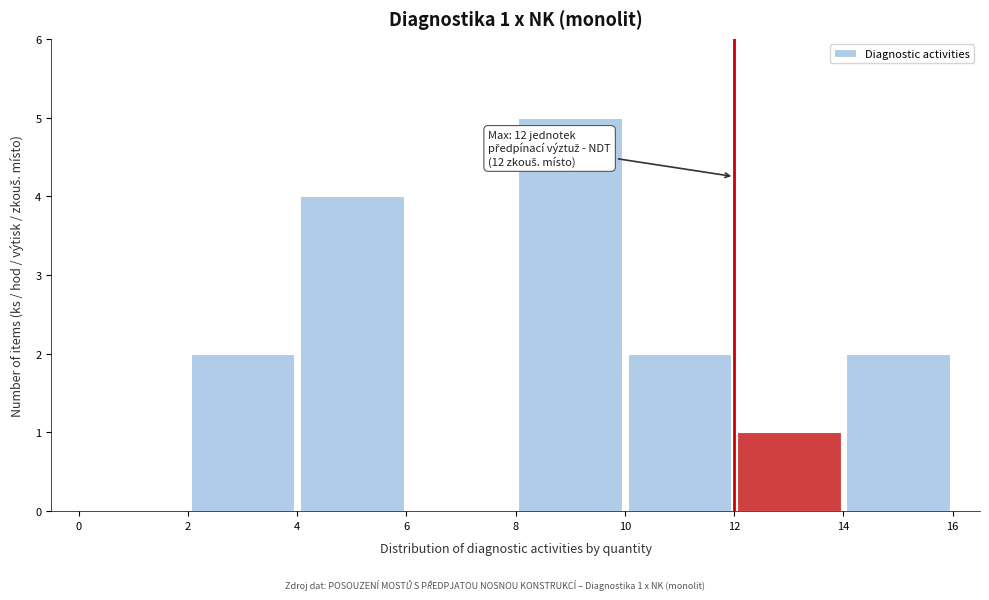

Over which range of the x-axis is the bar tallest?

8 to 10